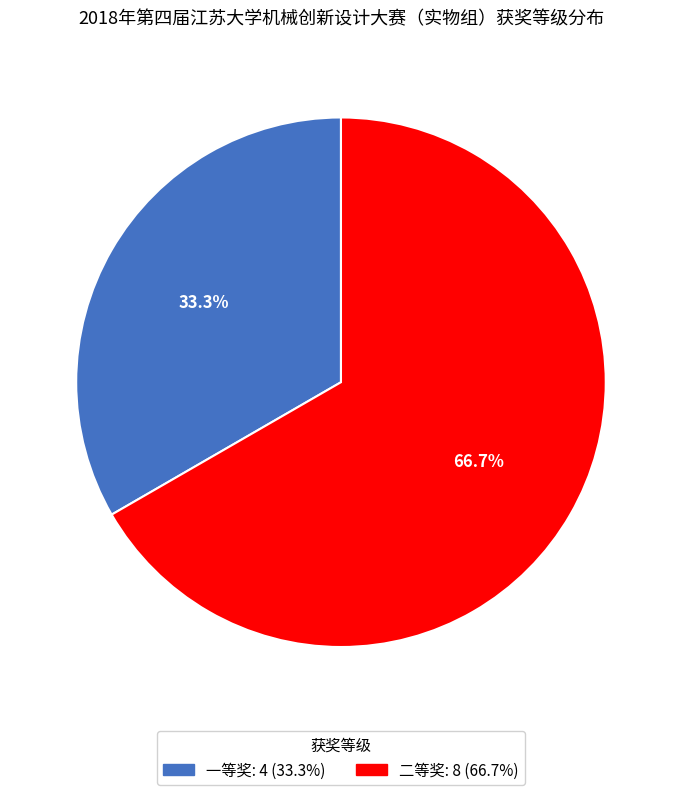

To the nearest percent, what is the difference between the largest and smallest slice percentages?

33%